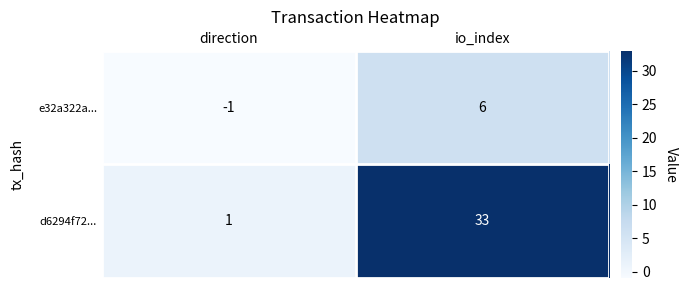

How many categories are shown in the chart?

2